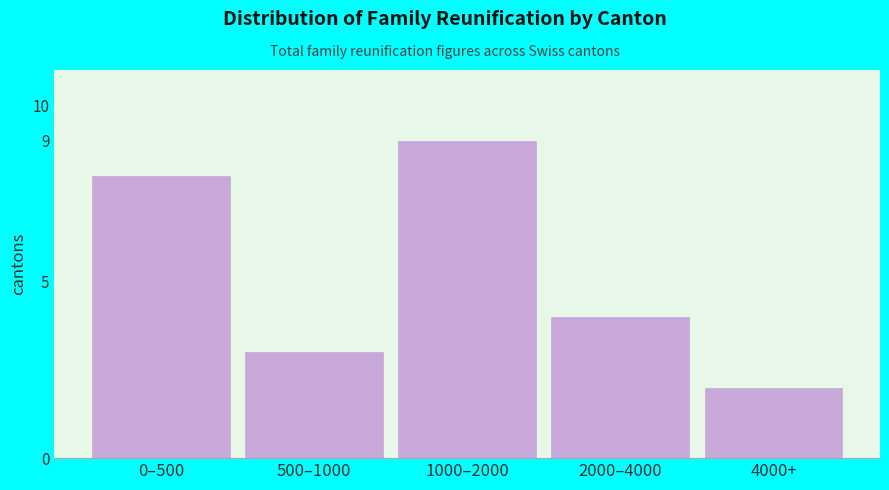

Reading right to left, transcribe all the data shown in this chart.

2	4	9	3	8